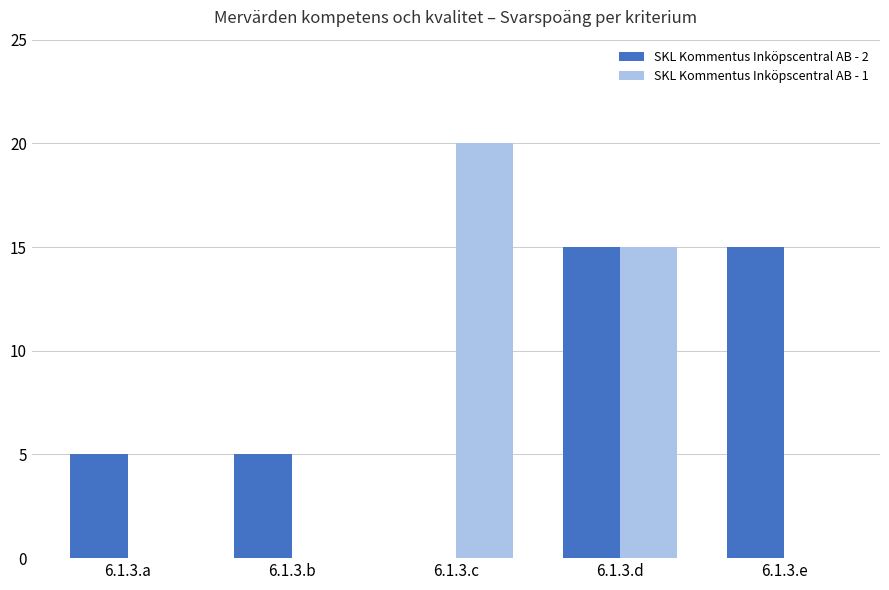

What are all the series names shown in the legend?

SKL Kommentus Inköpscentral AB - 2, SKL Kommentus Inköpscentral AB - 1